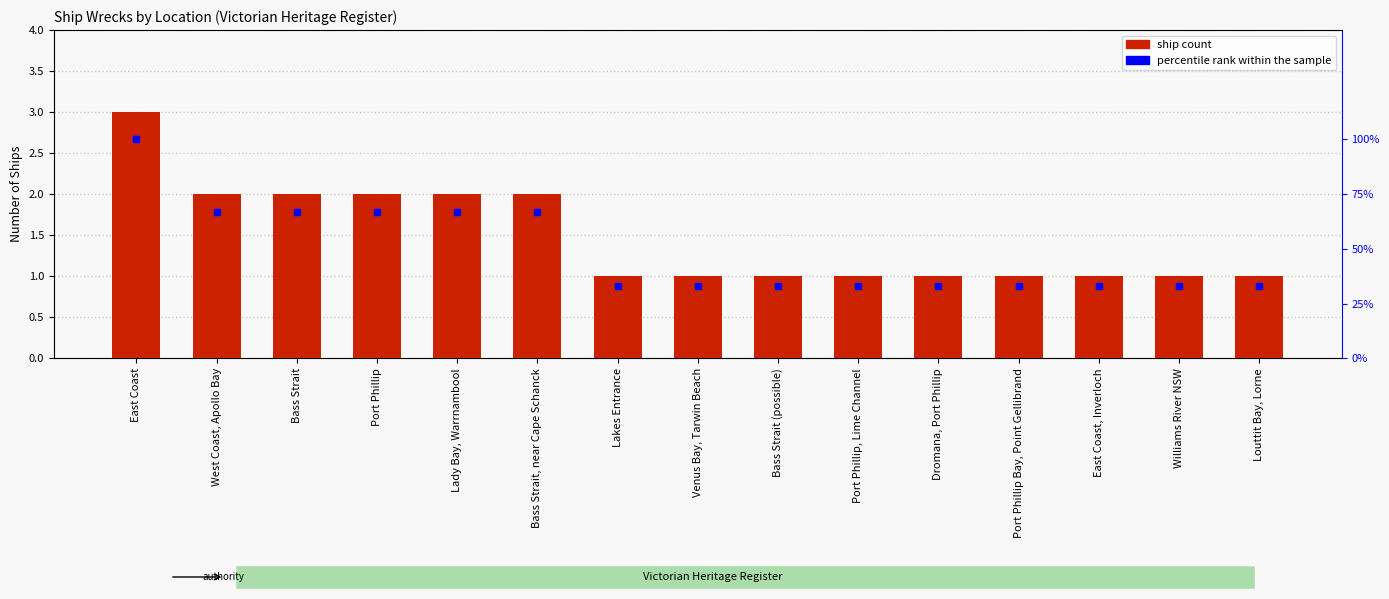

True or false: Ship Count has a value of 3 at West Coast, Apollo Bay.

False